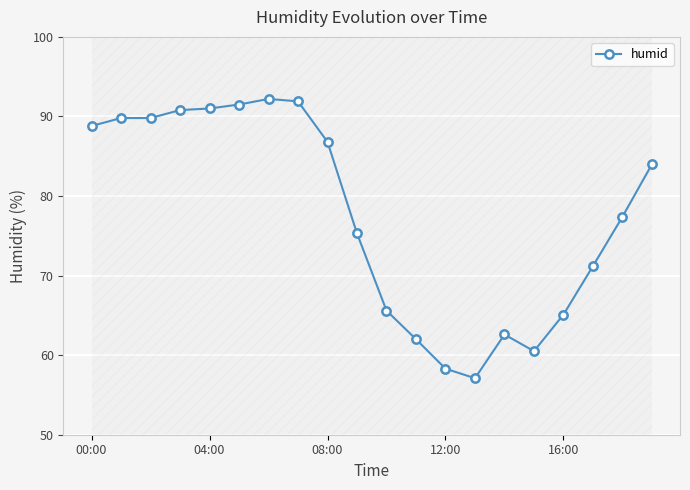

True or false: humid has more than 0 points higher than both neighbors.

True